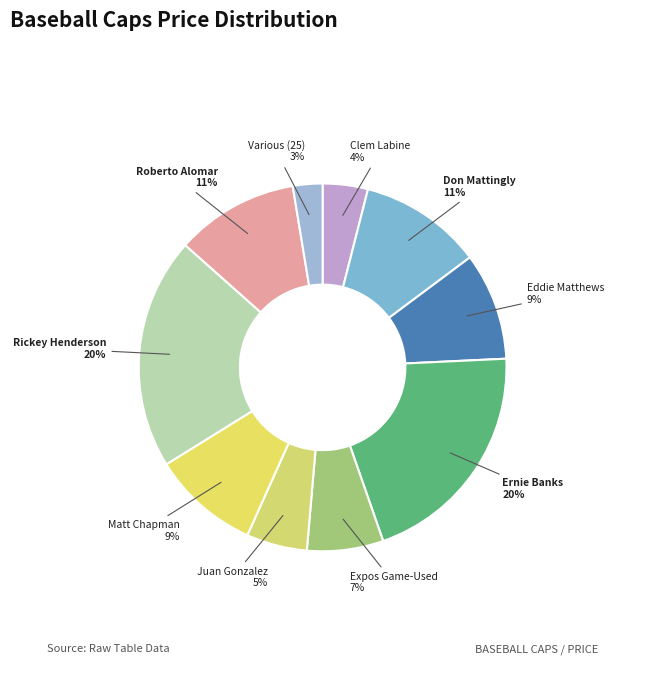

Is it true that Various (25) is 9% of the pie?

False